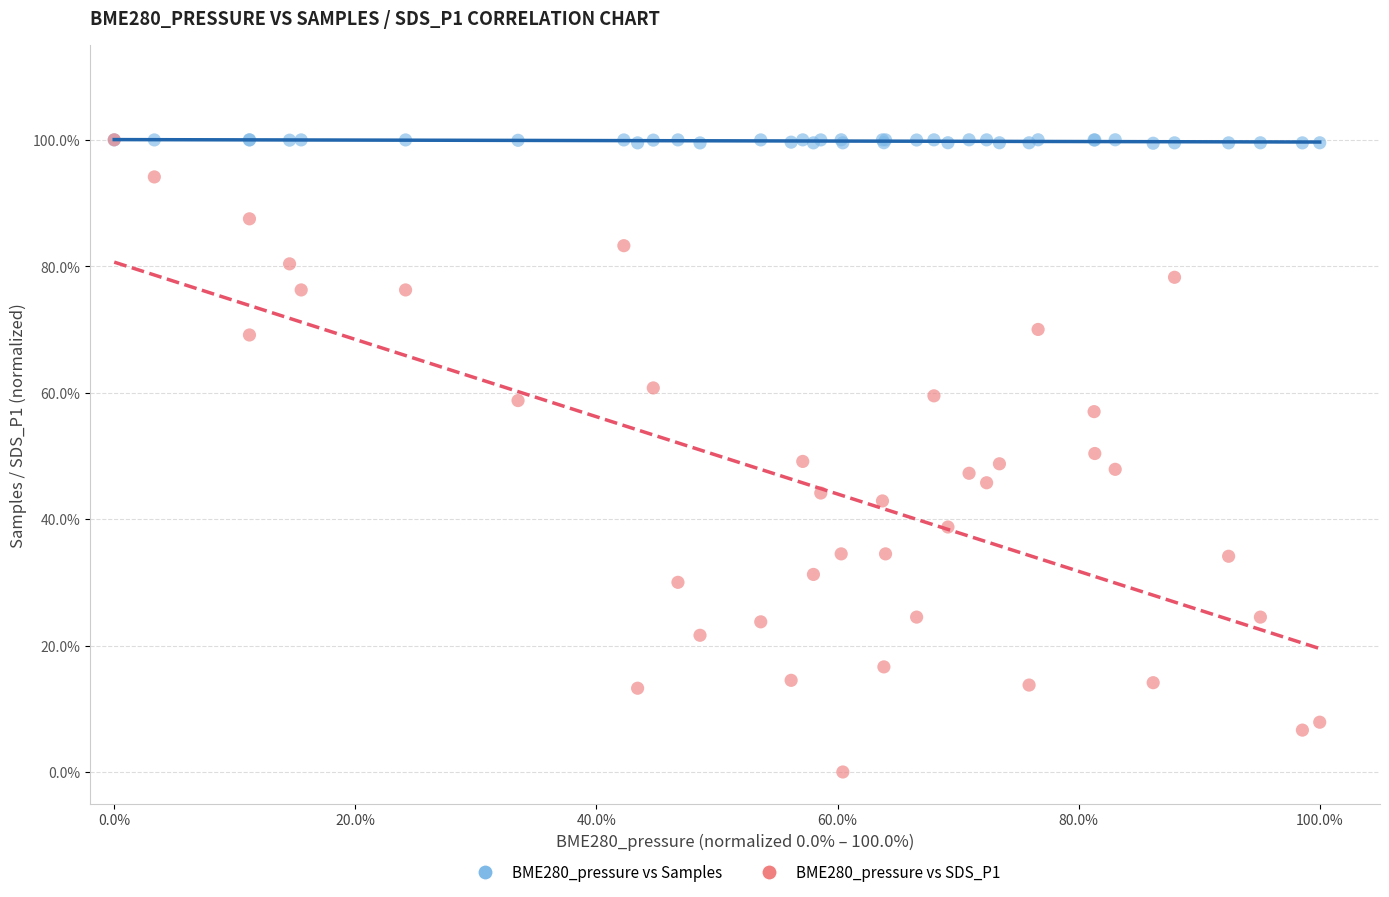

Which series contains the lowest Y value?

BME280_pressure vs SDS_P1